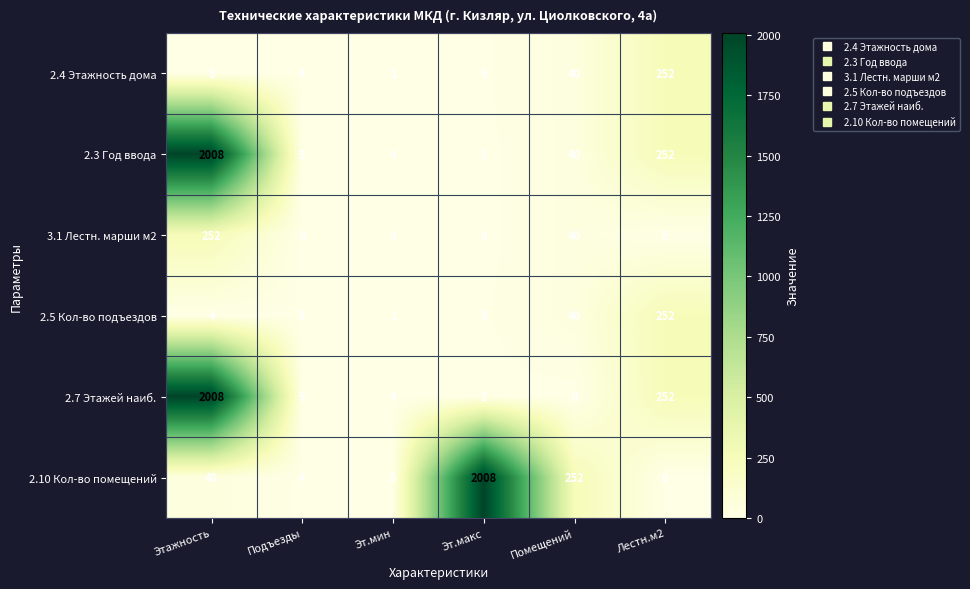

What is the average value of the 3.1 Лестн. марши м2 series?

50